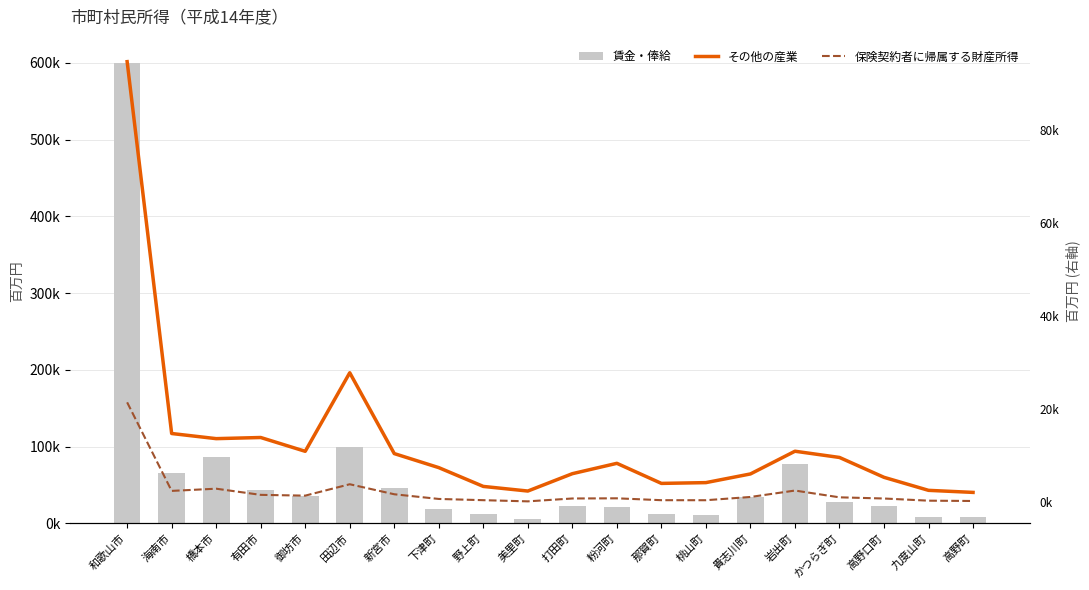

What is the average value of the その他の産業 series?

12945